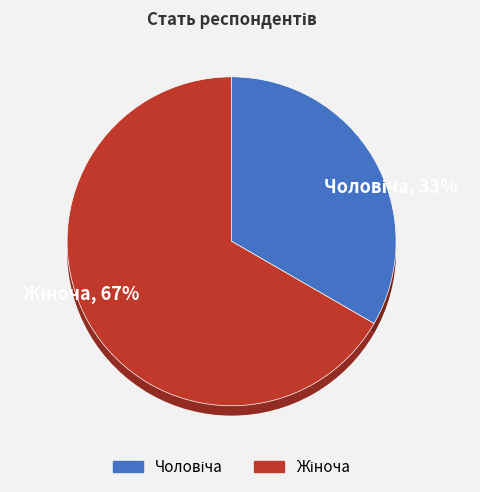

Rank the categories by value from lowest to highest.

Чоловіча, Жіноча